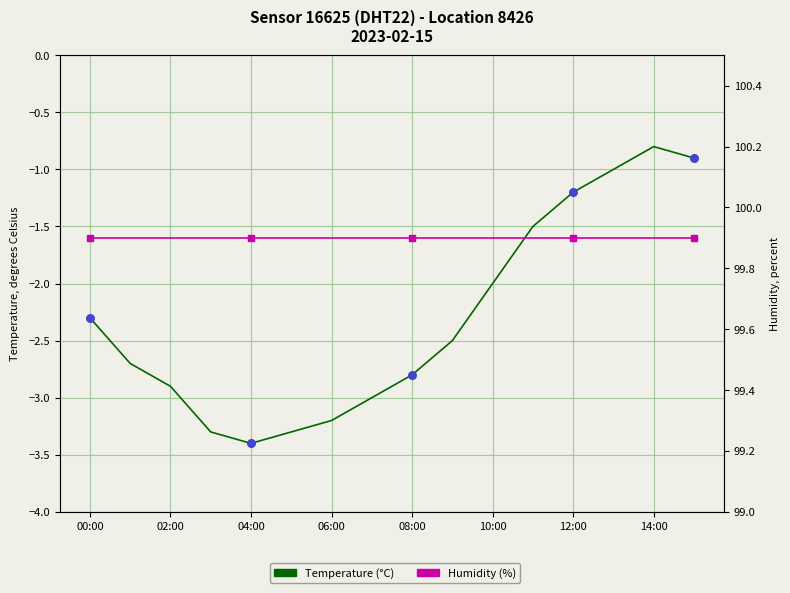

At how many categories does at least one series exceed 36?

16